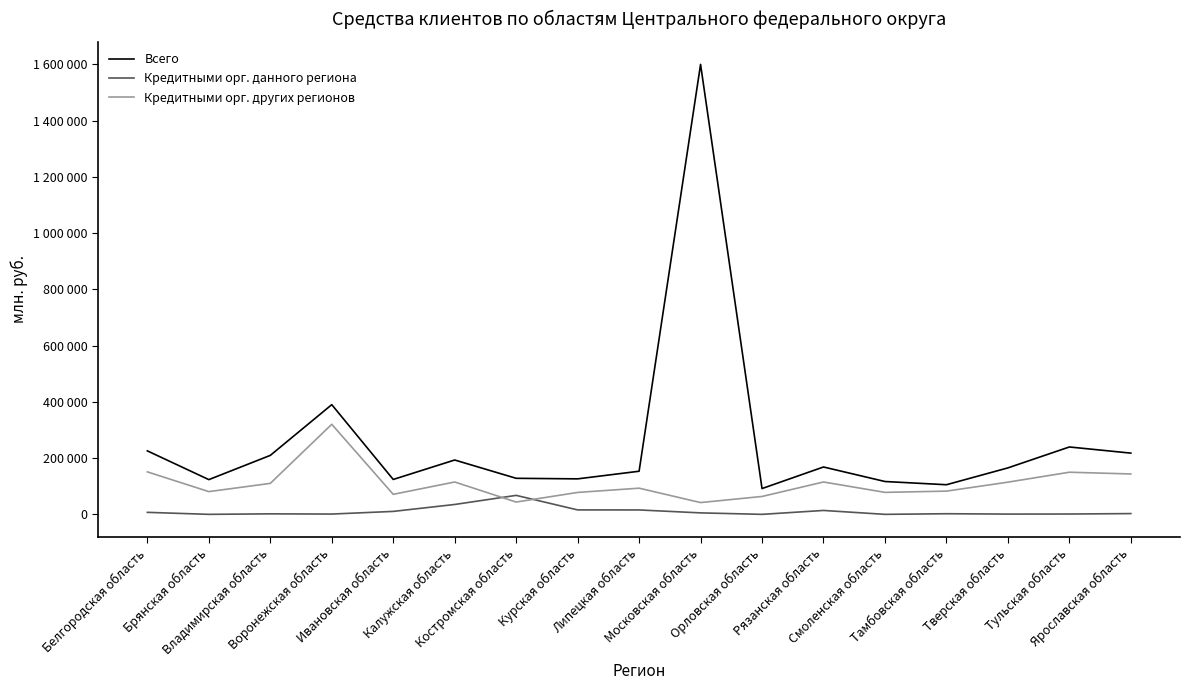

Does the chart have visible grid lines?

No